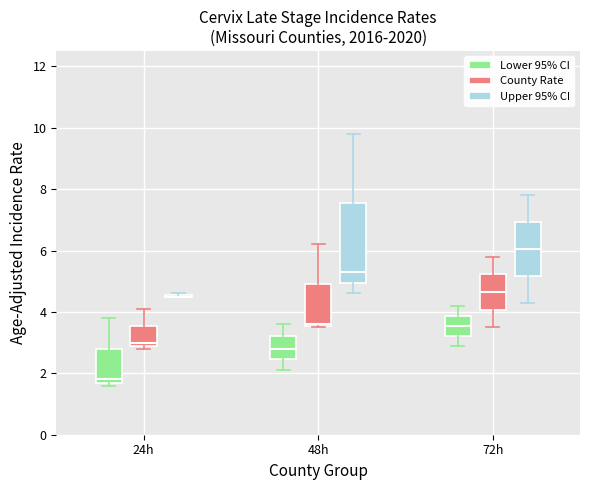

Reading left to right, transcribe this box plot: for each box, give where its median line is, the range the box spans, and where its two whiskers end, as read against the y-axis. The values are not printed on the chart, so give them approximately, as read against the axis.

24h (Lower 95% CI): median 1.8 (just above the box's lower edge), box 1.8 to 2.8, whiskers 1.6 to 3.8
24h (County Rate): median 3.0 (just above the box's lower edge), box 3.0 to 3.6, whiskers 2.8 to 4.2
24h (Upper 95% CI): box collapsed to a line at 4.6, whiskers 4.6 to 4.6
48h (Lower 95% CI): median 2.8, box 2.4 to 3.2, whiskers 2.2 to 3.6
48h (County Rate): median 3.6, box 3.6 to 5.0, whiskers 3.6 to 6.2
48h (Upper 95% CI): median 5.4, box 5.0 to 7.6, whiskers 4.6 to 9.8
72h (Lower 95% CI): median 3.6, box 3.2 to 3.8, whiskers 3.0 to 4.2
72h (County Rate): median 4.6, box 4.0 to 5.2, whiskers 3.6 to 5.8
72h (Upper 95% CI): median 6.0, box 5.2 to 7.0, whiskers 4.4 to 7.8